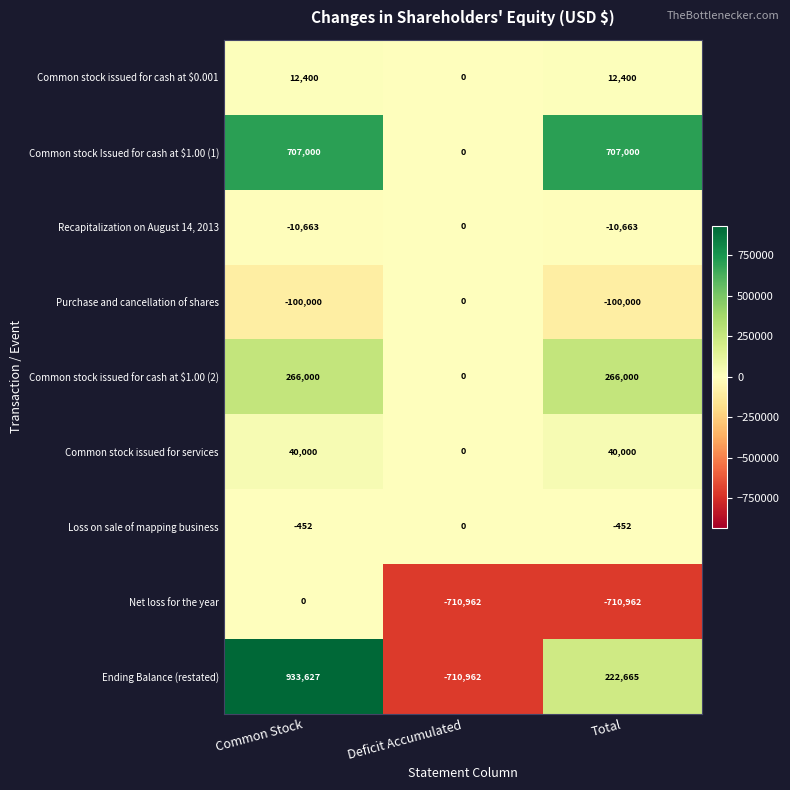

The Common stock Issued for cash at $1.00 (1) series shows 1263607 at Total. True or false?

False